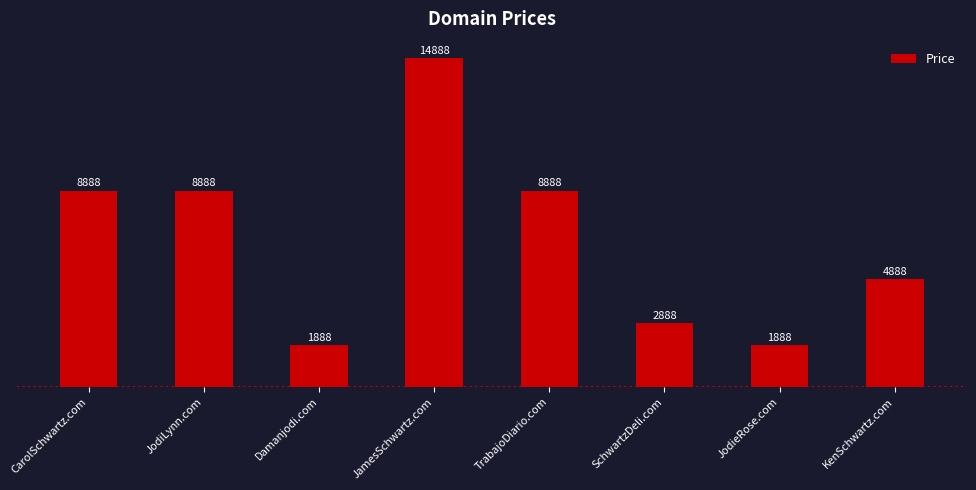

What is the value of the 2nd bar from the left?

8888